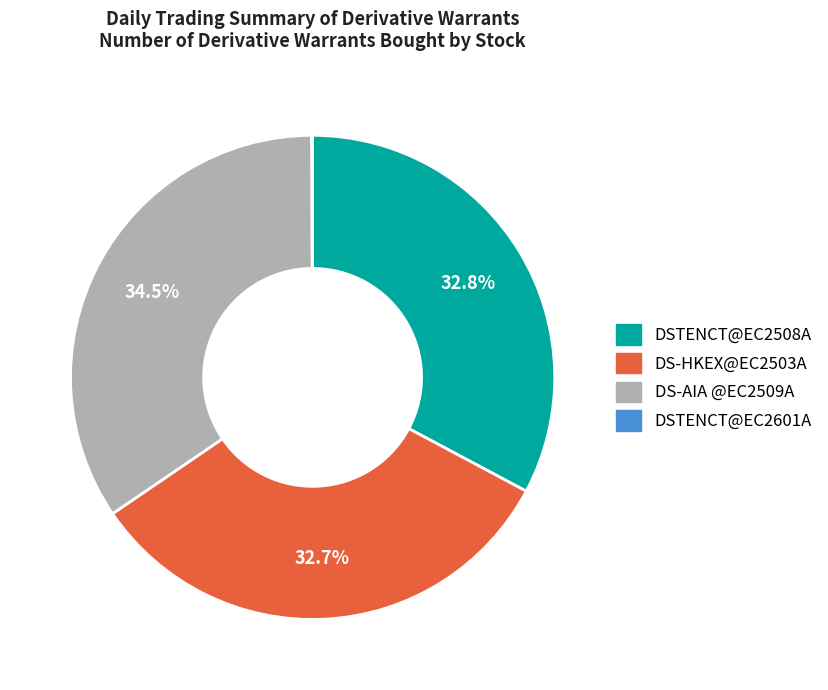

Which category has the biggest portion of the pie?

DS-AIA @EC2509A